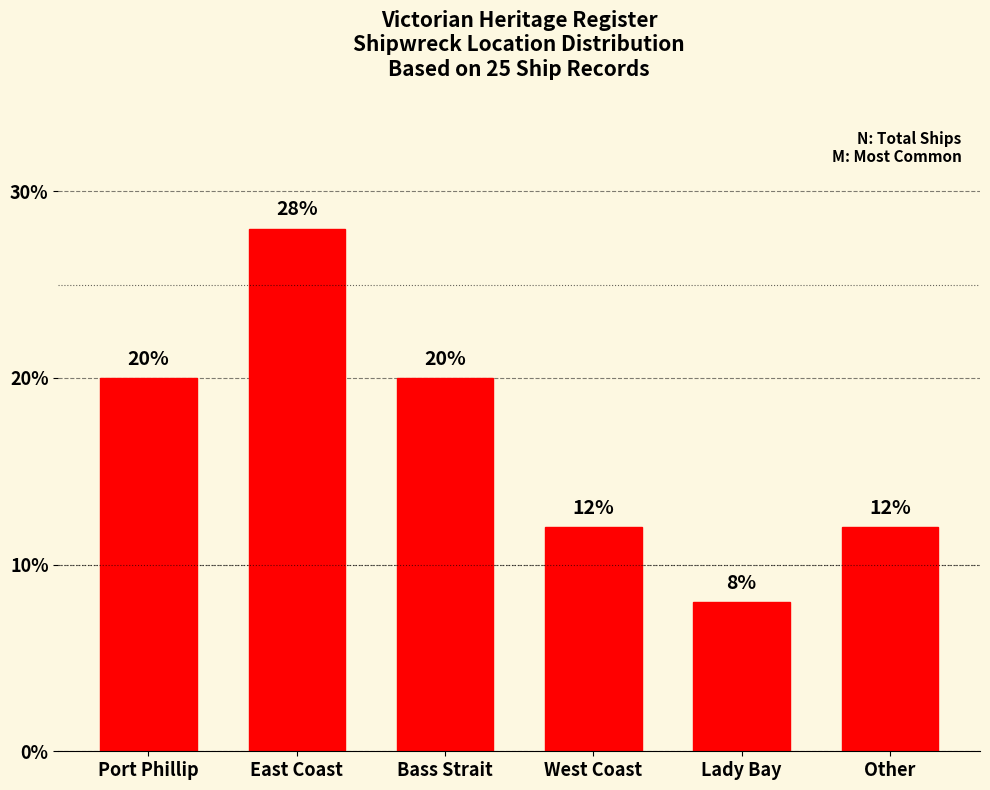

Reading right to left, what are all the values shown in this chart?

12.0	8.0	12.0	20.0	28.0	20.0